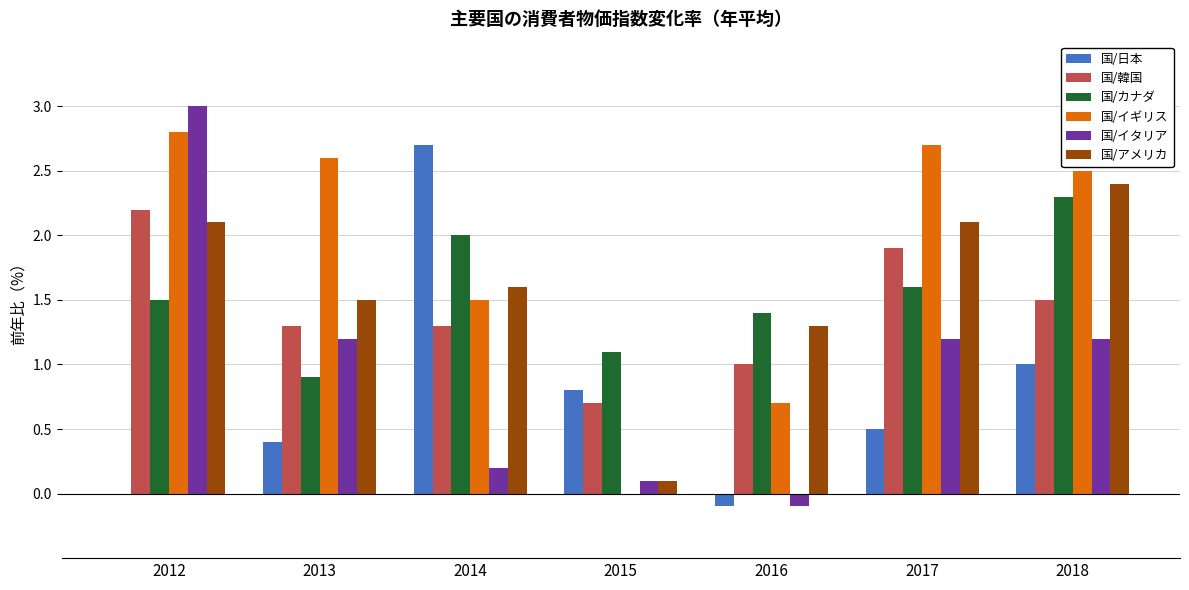

At which label does 国/イタリア first exceed 1?

2012